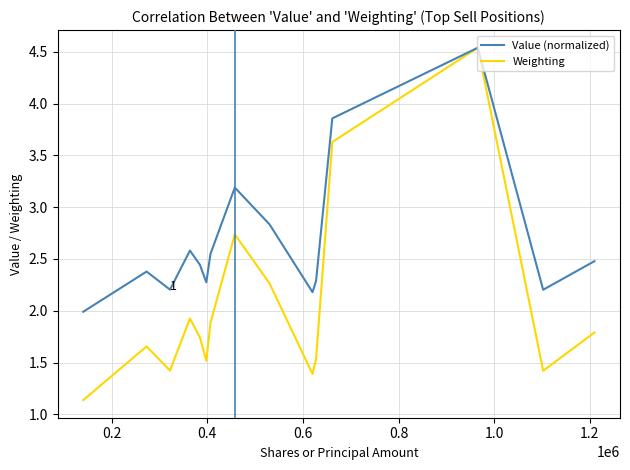

Which series has the widest spread of values?

Weighting